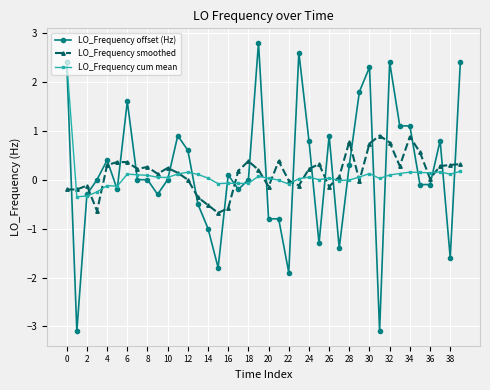

What is the minimum value for LO_Frequency offset (Hz)?

-3.1